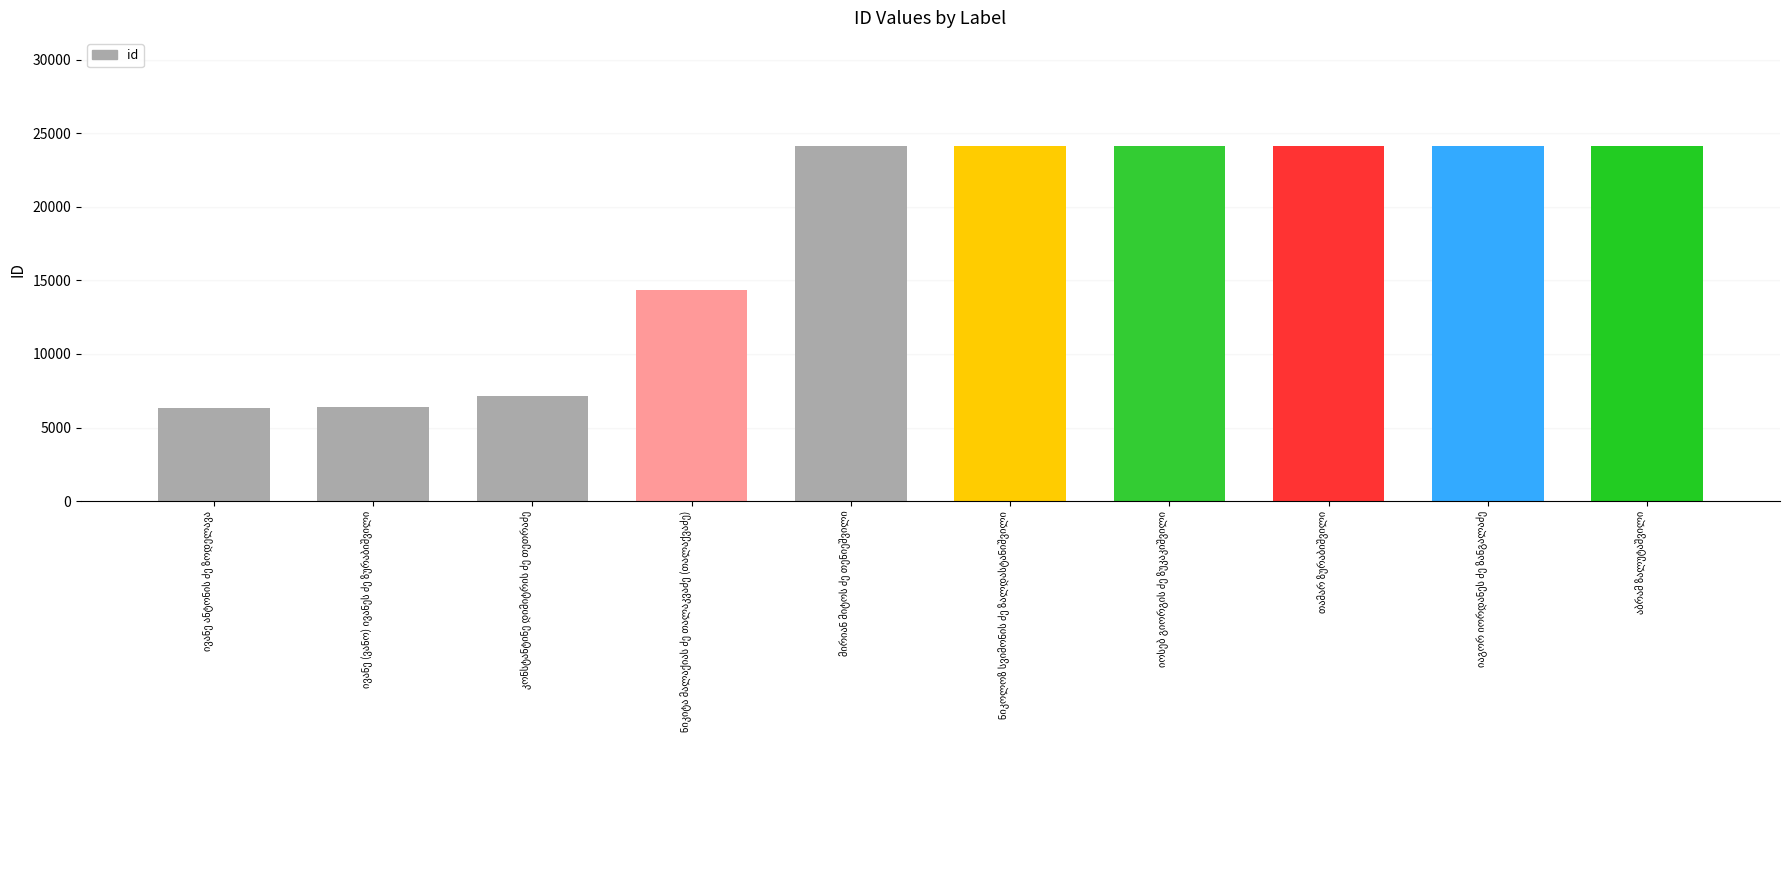

What is the sum of all values?

179070